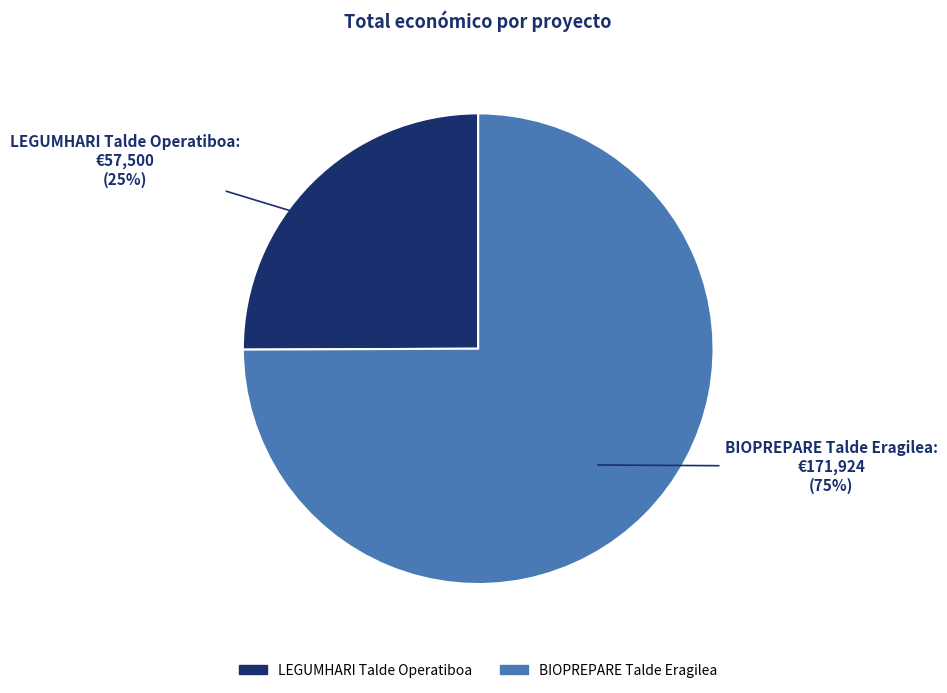

What percentage is the LEGUMHARI Talde Operatiboa slice, to the nearest percent?

25%